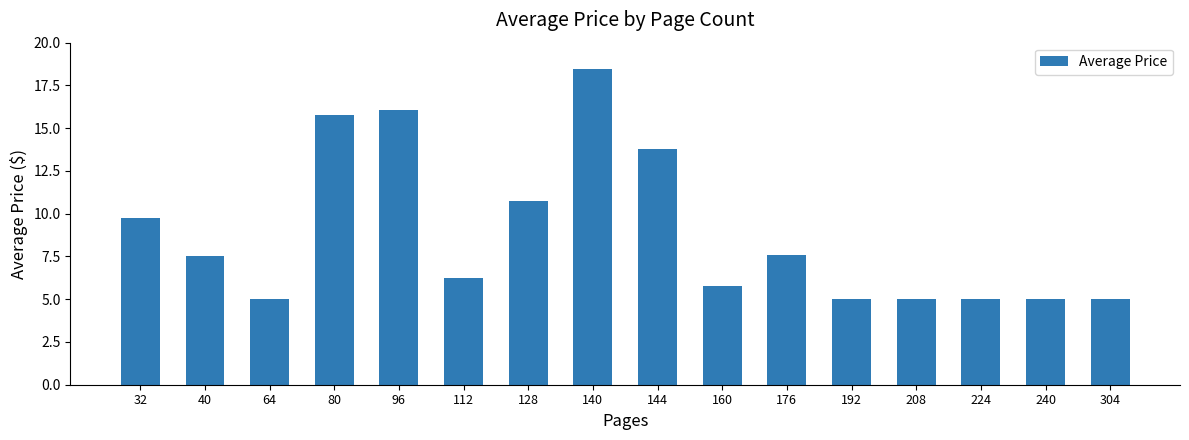

The value at 144 is 13.8. True or false?

True